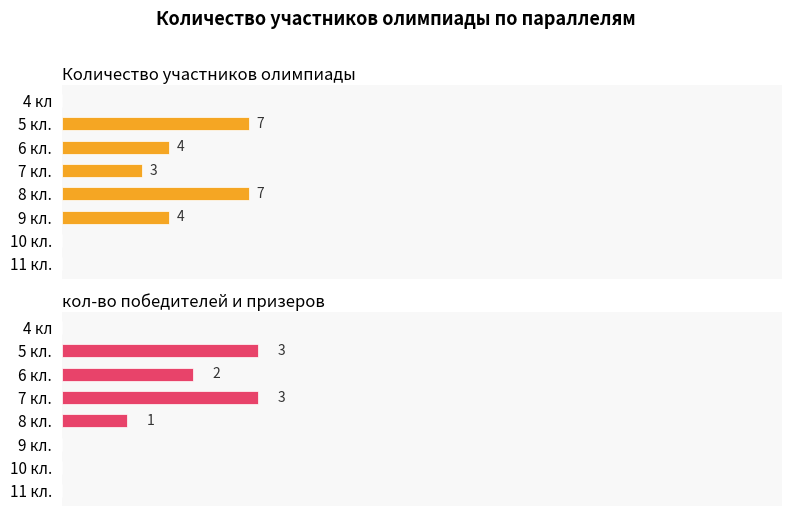

At how many categories does at least one series exceed 3?

4